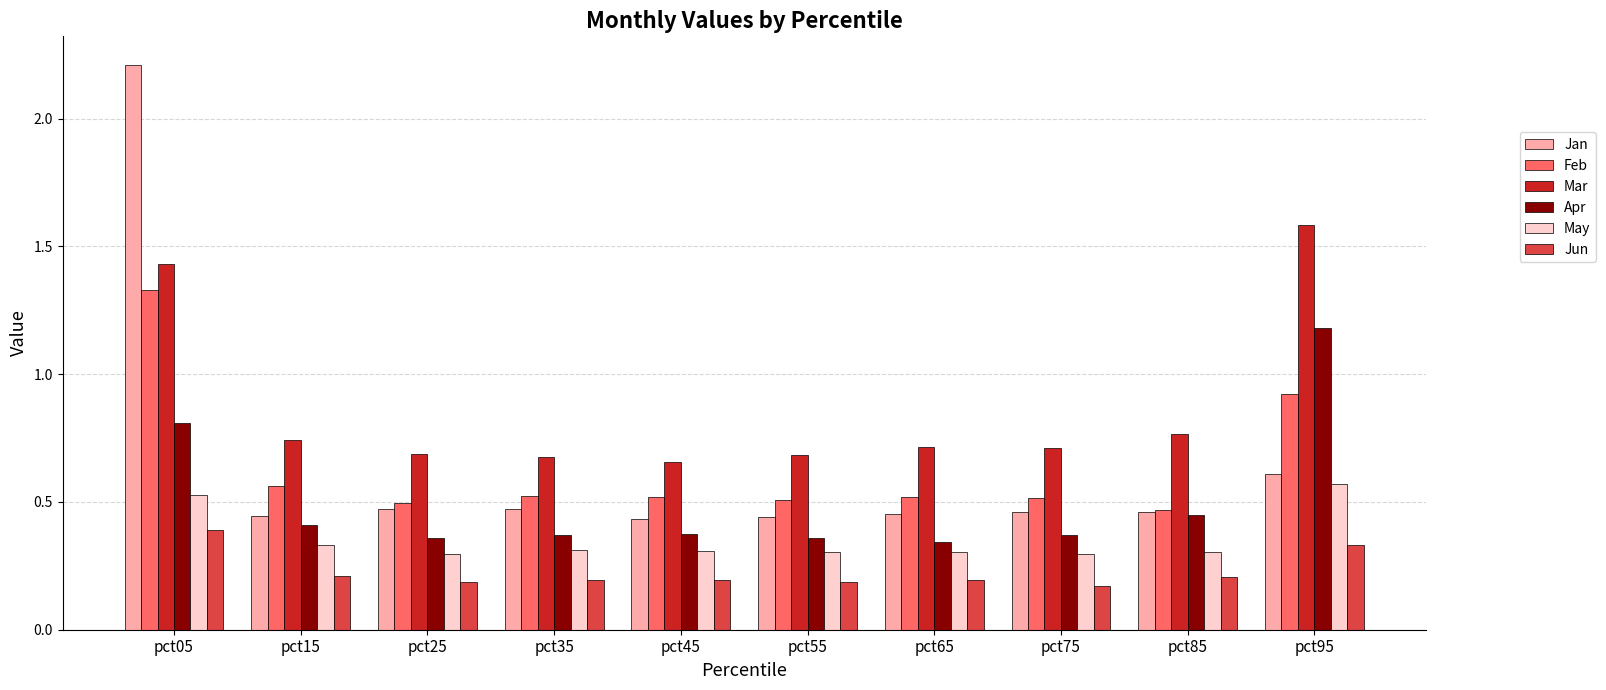

Which series has the largest range (max minus min)?

Jan